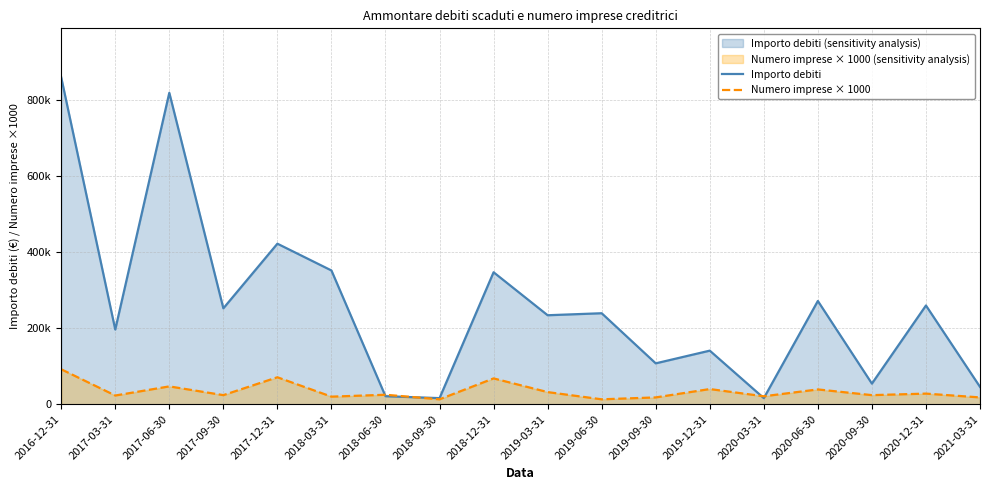

Which label corresponds to the smallest value in the chart?

2018-09-30